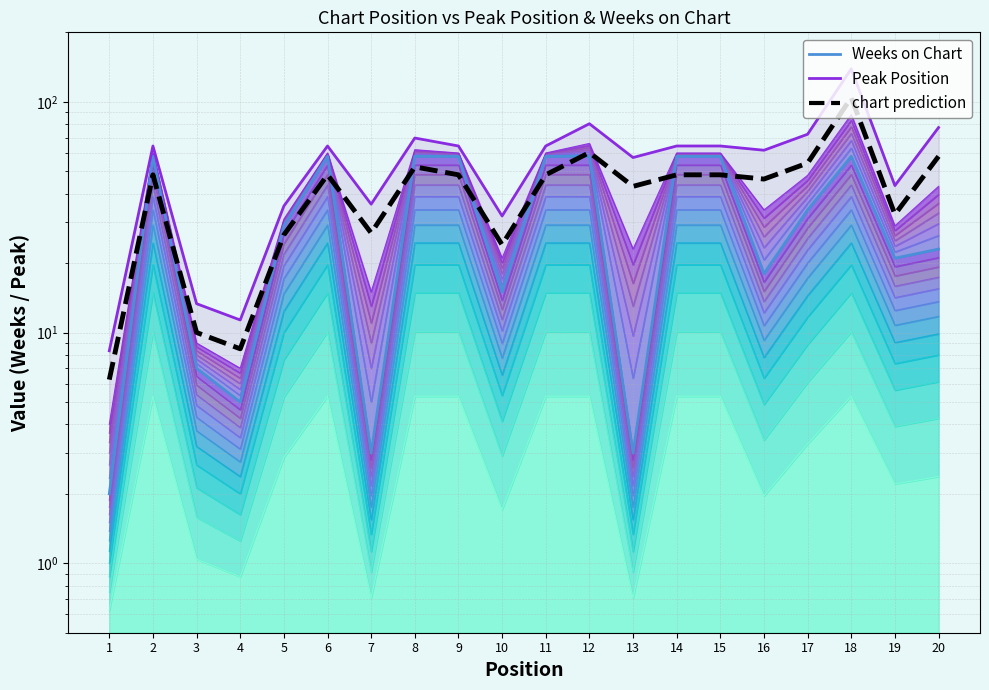

True or false: the data has more than 0 interior local peaks.

True